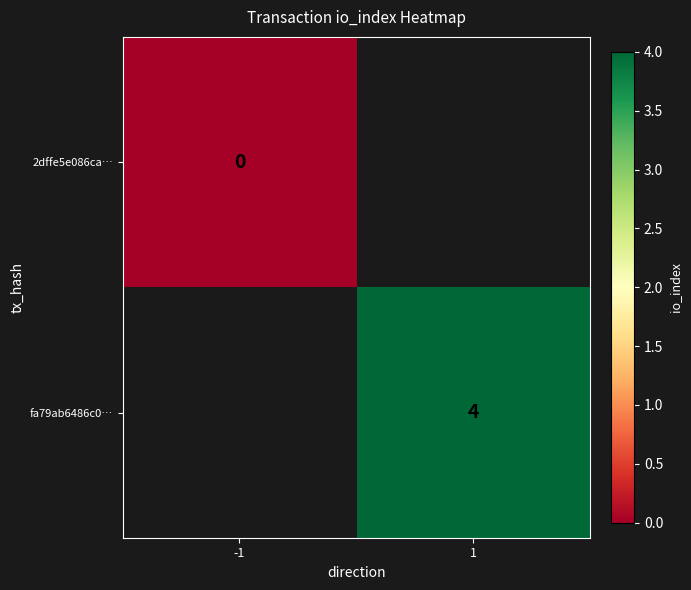

True or false: fa79ab6486c0… has a value of 4 at 1.

True